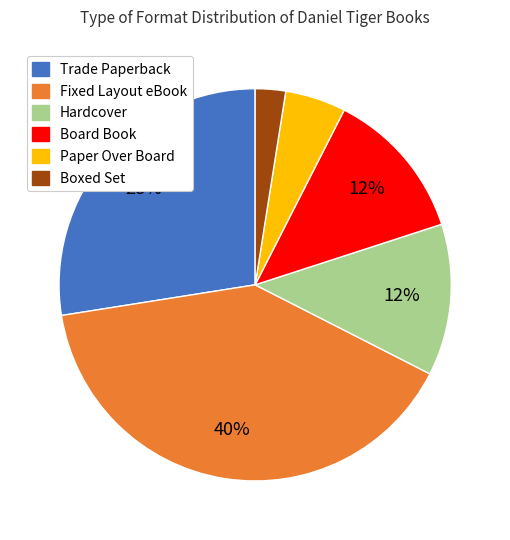

What percentage is the Fixed Layout eBook slice, to the nearest percent?

40%